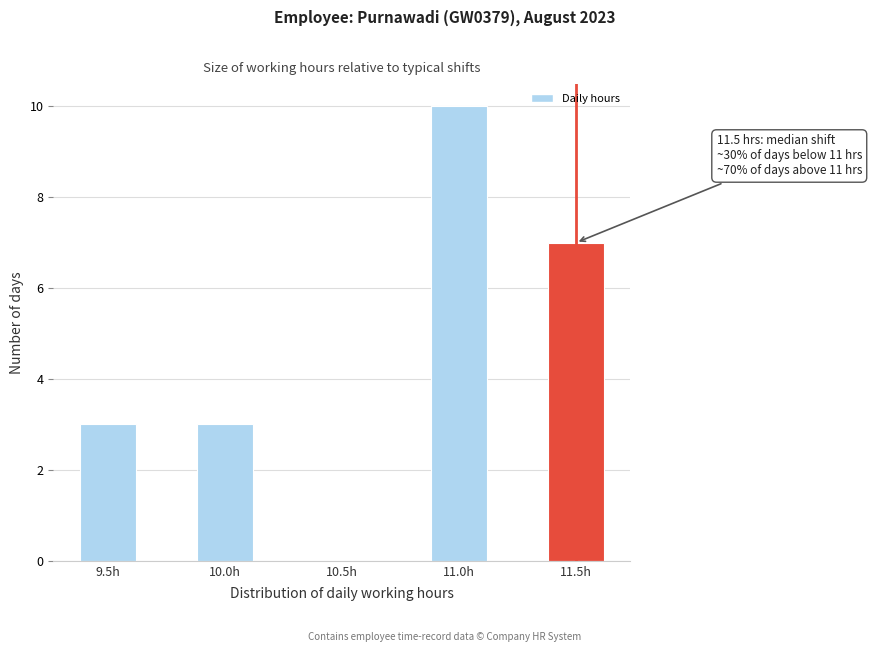

Reading right to left, list all the values displayed in this chart.

11.5h=7	11.0h=10	10.5h=0	10.0h=3	9.5h=3